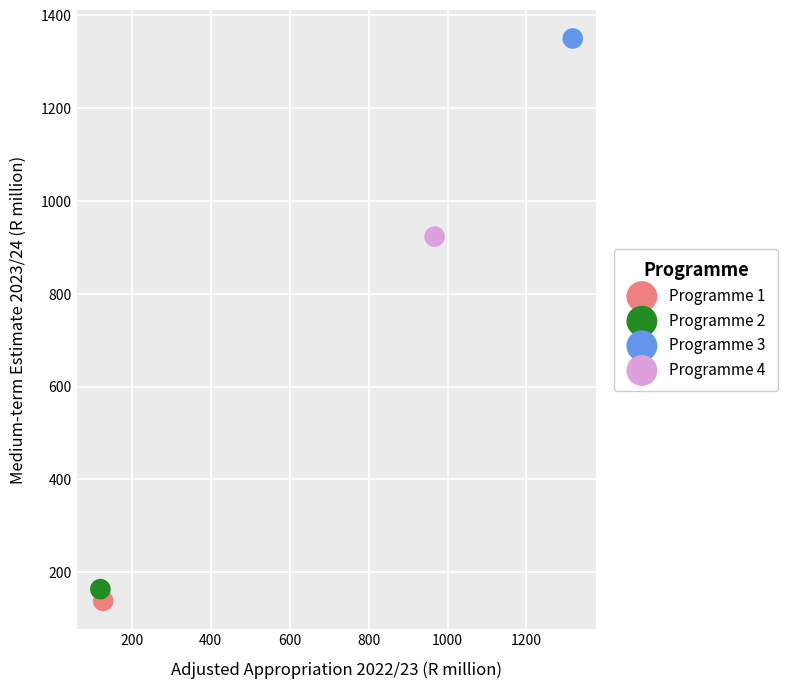

What are all the series names shown in the legend?

Programme 1, Programme 2, Programme 3, Programme 4